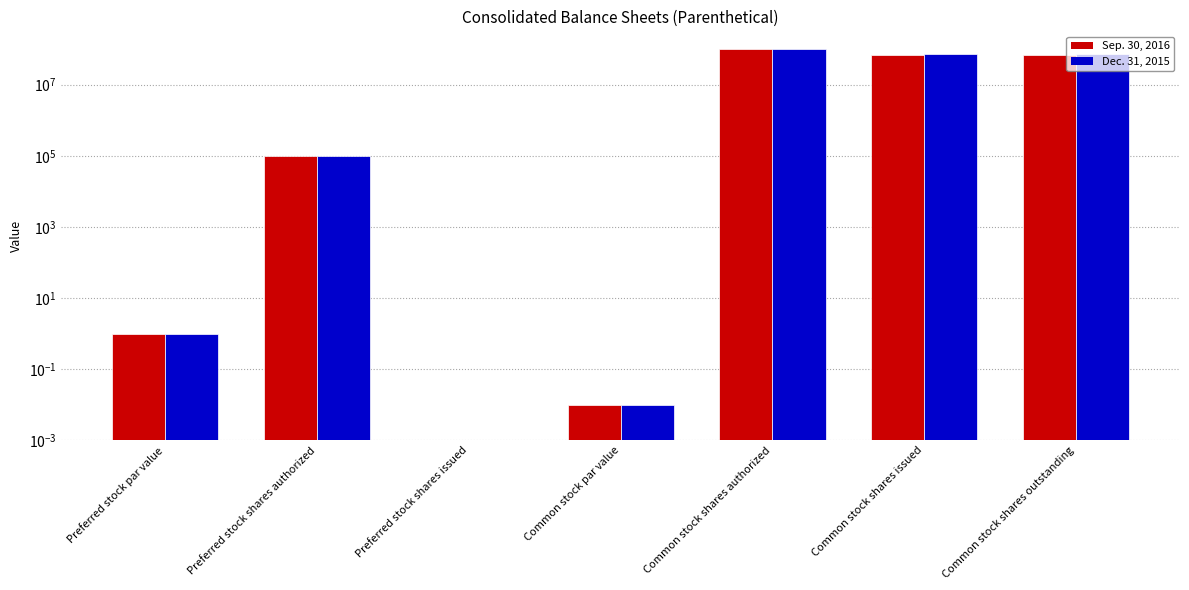

Is it true that Sep. 30, 2016 equals -48285211.4 at Preferred stock shares issued?

False